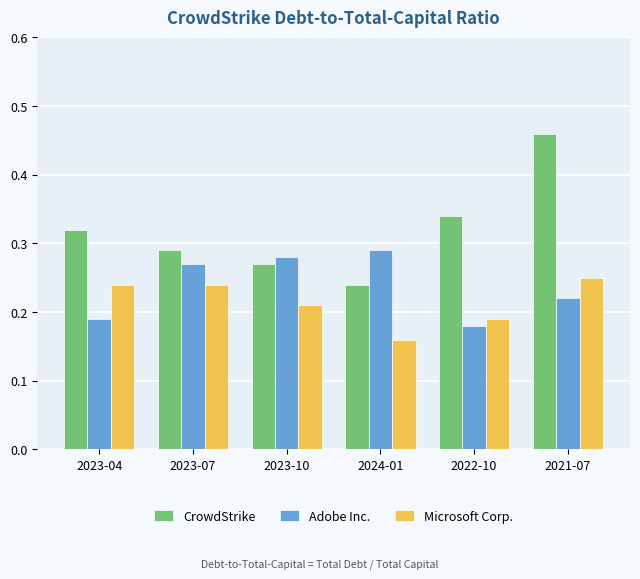

Which label corresponds to the smallest value in the chart?

2024-01